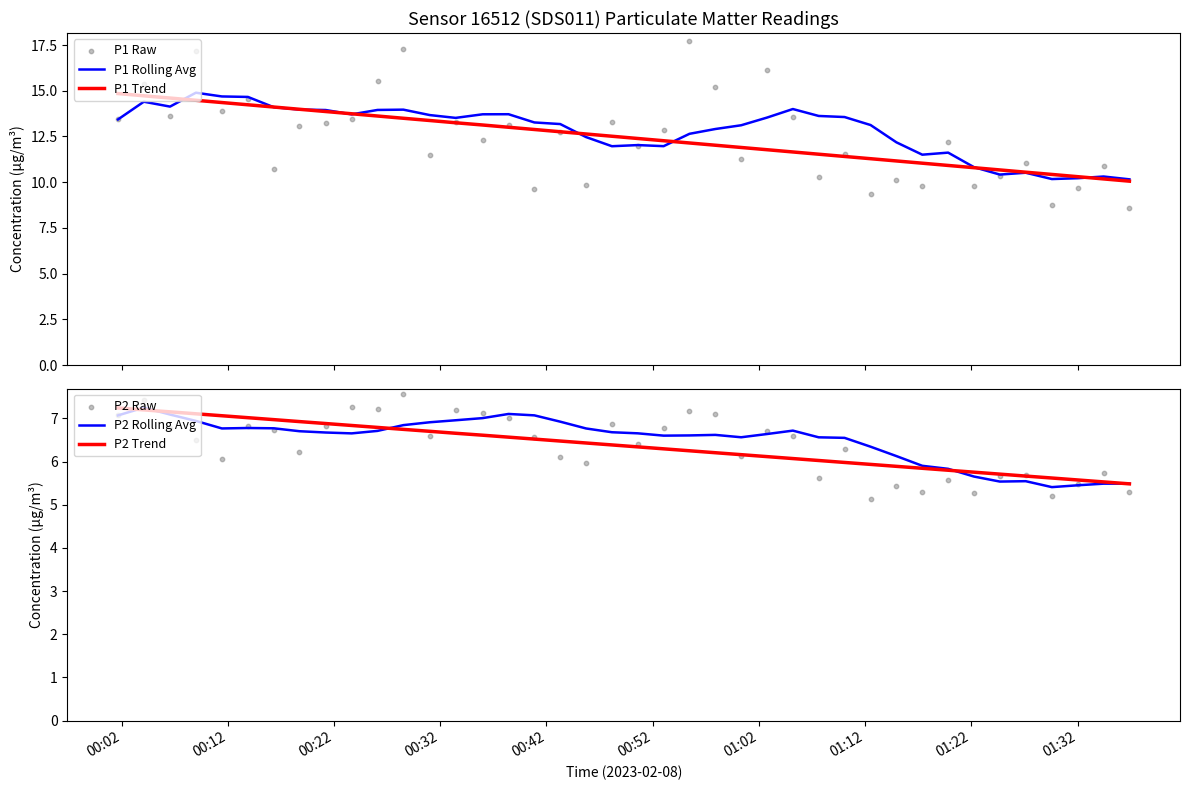

Which series reaches the maximum Y coordinate?

P1 Raw